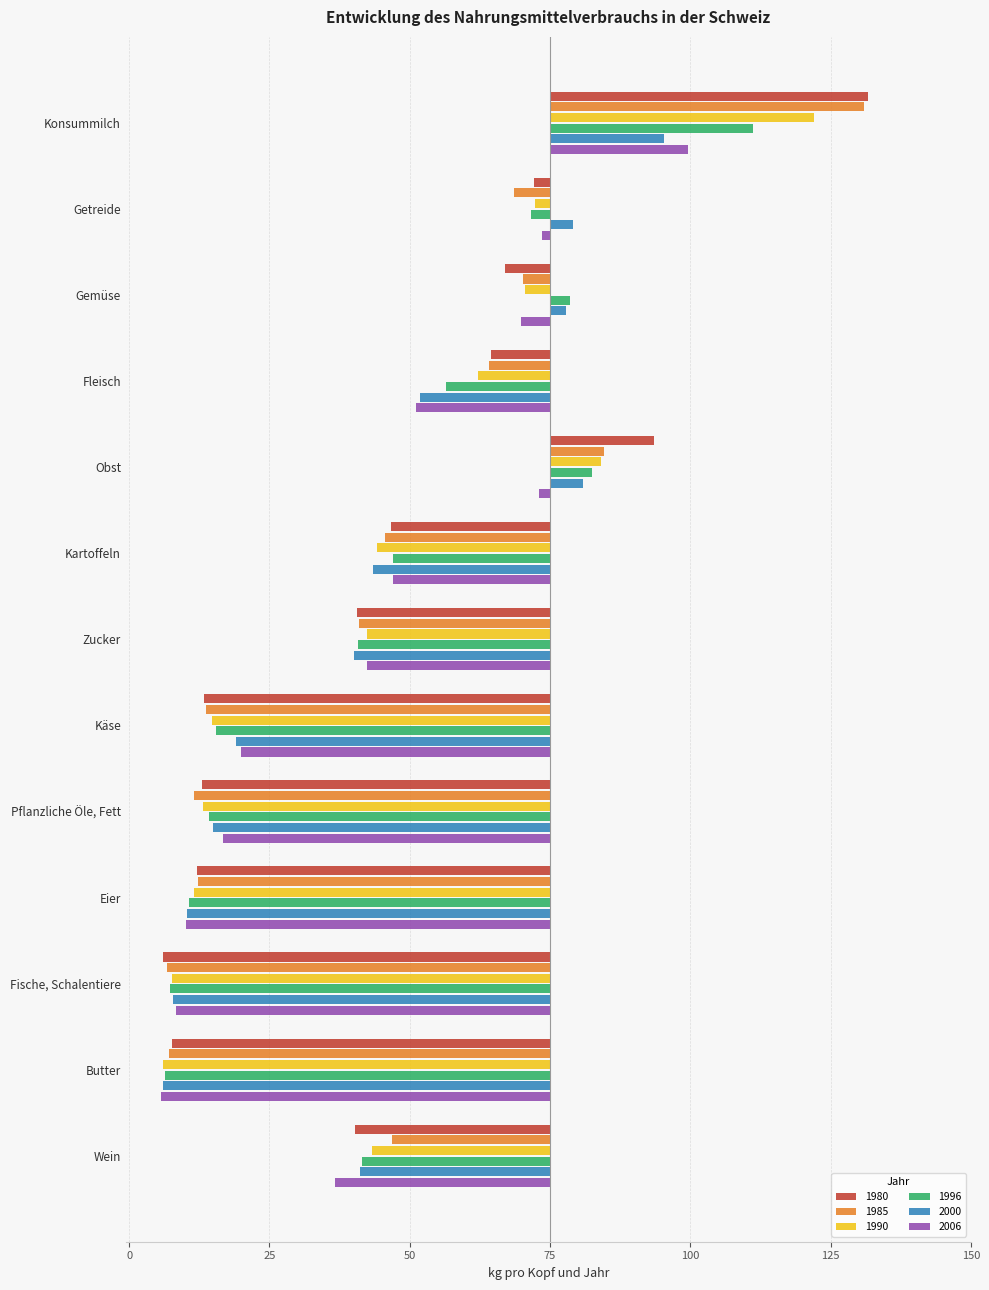

Reading right to left, transcribe all the data shown in this chart.

1980: -34.8	-67.3	-69.0	-62.9	-62.0	-61.6	-34.4	-28.3	18.6	-10.6	-8.1	-2.9	56.7
1985: -28.2	-68.0	-68.2	-62.7	-63.4	-61.3	-34.1	-29.4	9.6	-10.8	-4.9	-6.4	55.9
1990: -31.7	-68.9	-67.3	-63.4	-61.8	-60.3	-32.7	-30.8	9.0	-12.9	-4.4	-2.7	47.1
1996: -33.5	-68.7	-67.7	-64.4	-60.8	-59.5	-34.2	-28.0	7.5	-18.6	3.6	-3.4	36.1
2000: -33.8	-69.0	-67.2	-64.7	-60.1	-55.9	-35.0	-31.6	5.8	-23.1	2.9	4.1	20.3
2006: -38.4	-69.3	-66.7	-64.9	-58.2	-55.1	-32.6	-27.9	-2.0	-23.8	-5.1	-1.4	24.6